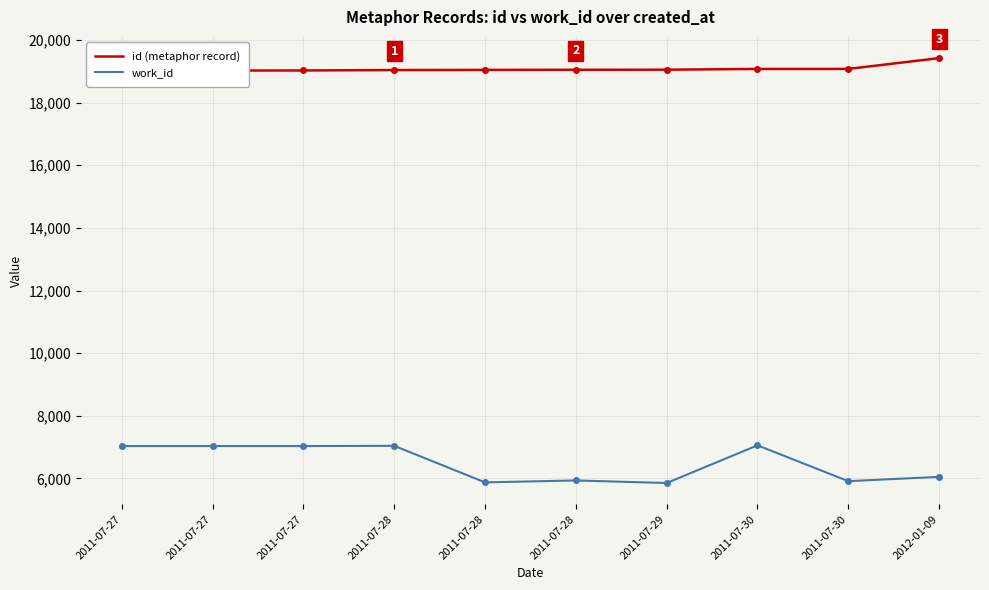

How many interior local peaks does the work_id series have?

3